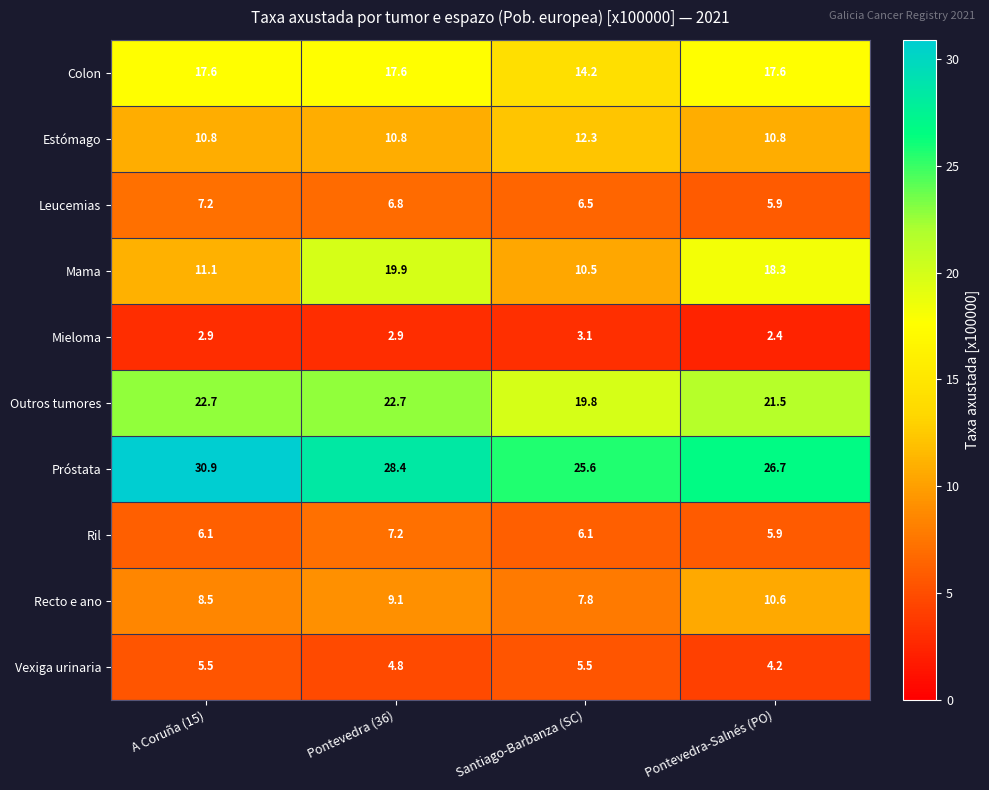

List the labels in order of Leucemias value, largest first.

A Coruña (15), Pontevedra (36), Santiago-Barbanza (SC), Pontevedra-Salnés (PO)